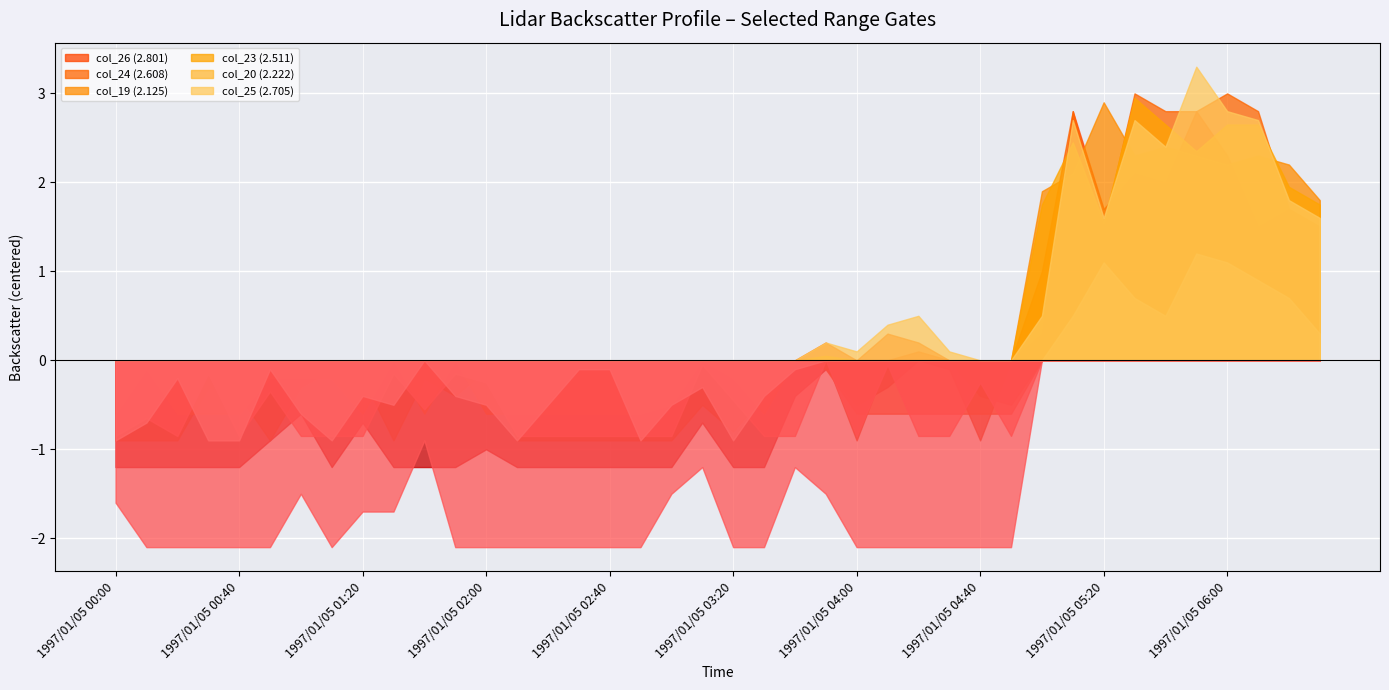

What is the total value across all series at 1997/01/05 04:40?

-4.2